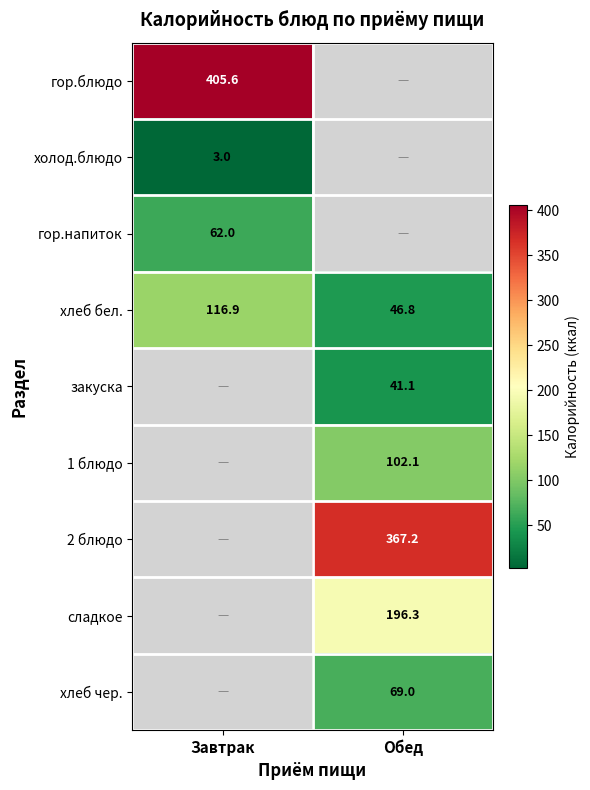

Where is хлеб бел. nearest to the value 81?

Обед